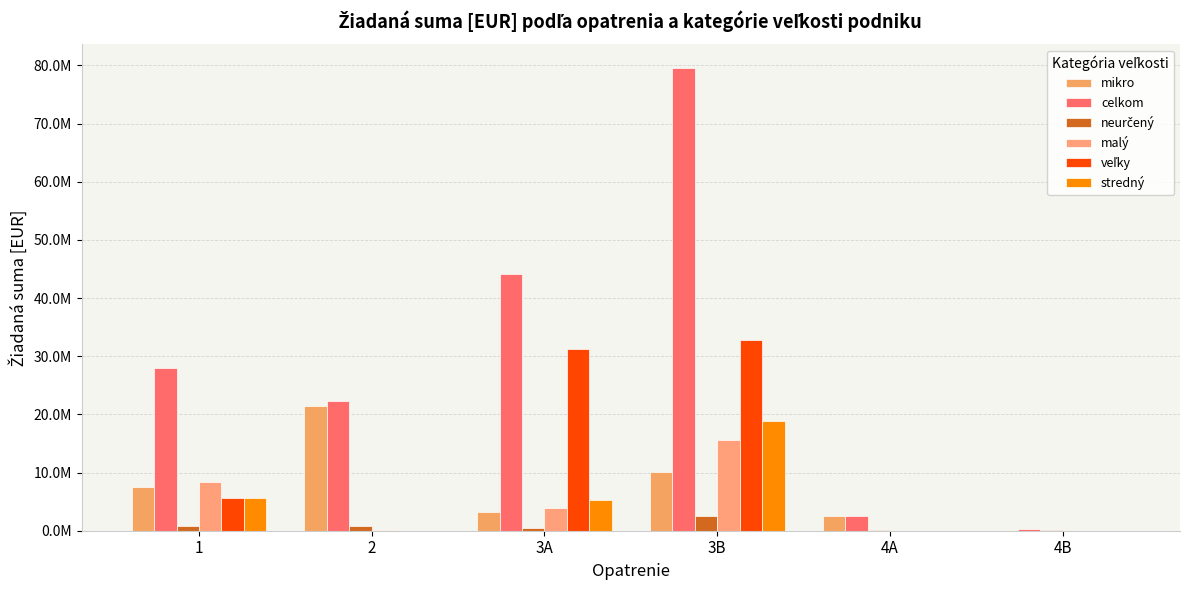

At which label does stredný first exceed 5224751?

1